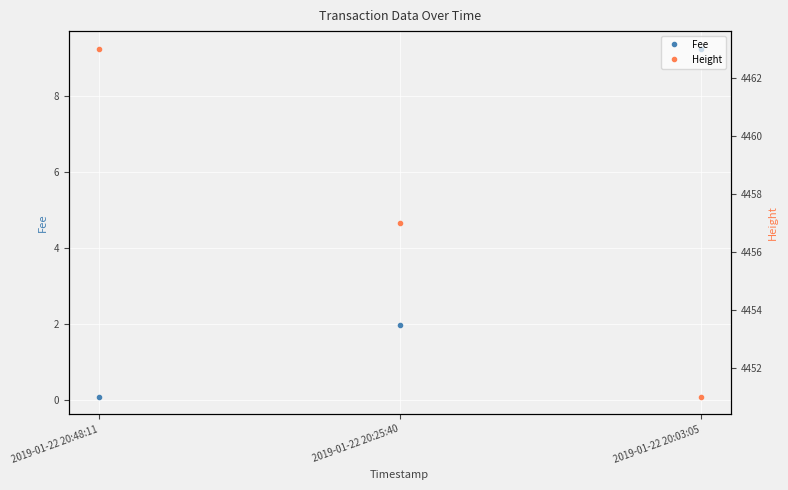

The value of Height at 2019-01-22 20:48:11 is 4463.0. True or false?

True